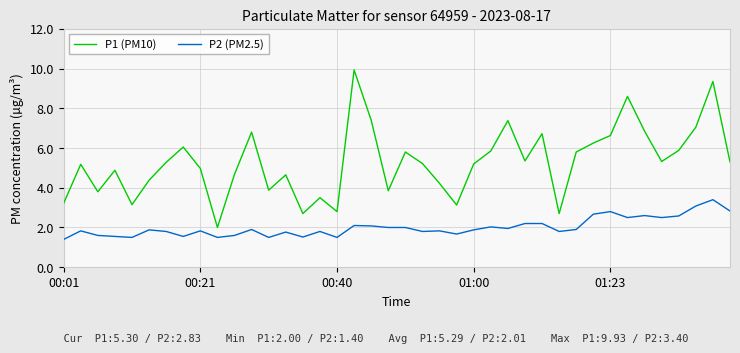

Count the number of data series in this chart.

2